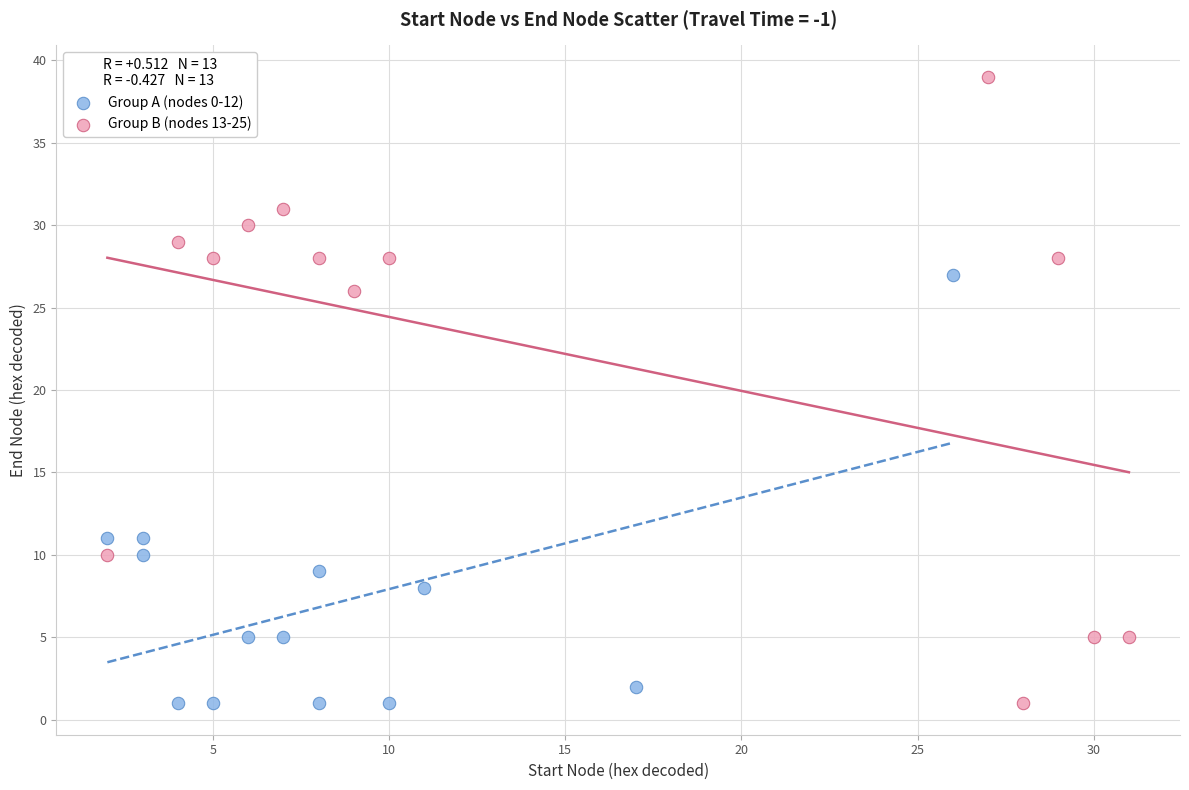

Which series has the widest spread of Y values?

Group B (nodes 13-25)